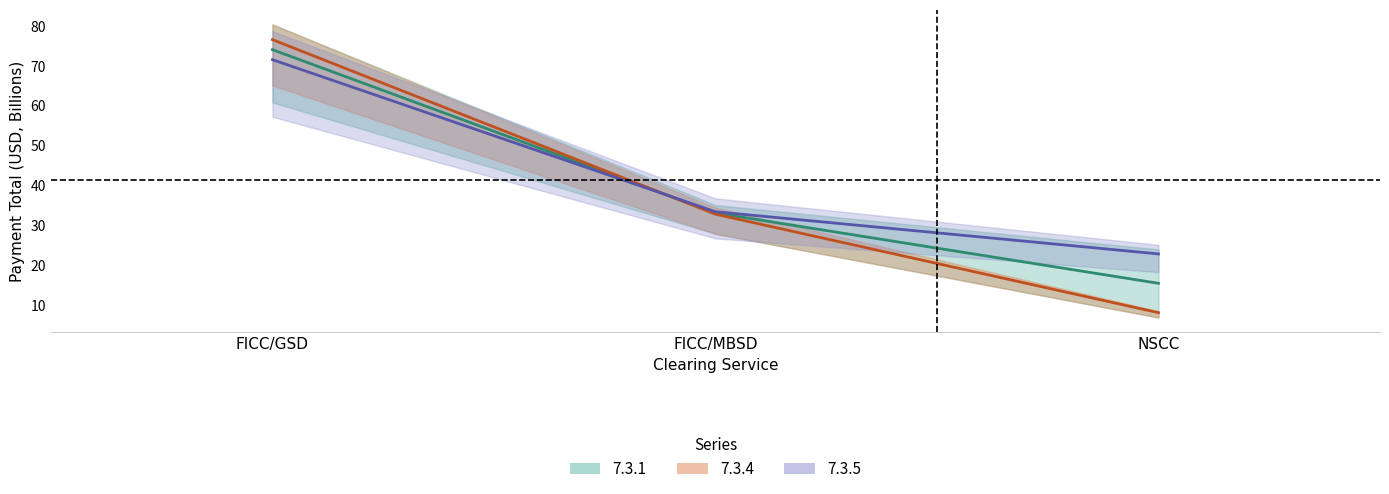

Is the value of 7.3.4 at NSCC greater than the value of 7.3.5 at FICC/GSD?

No